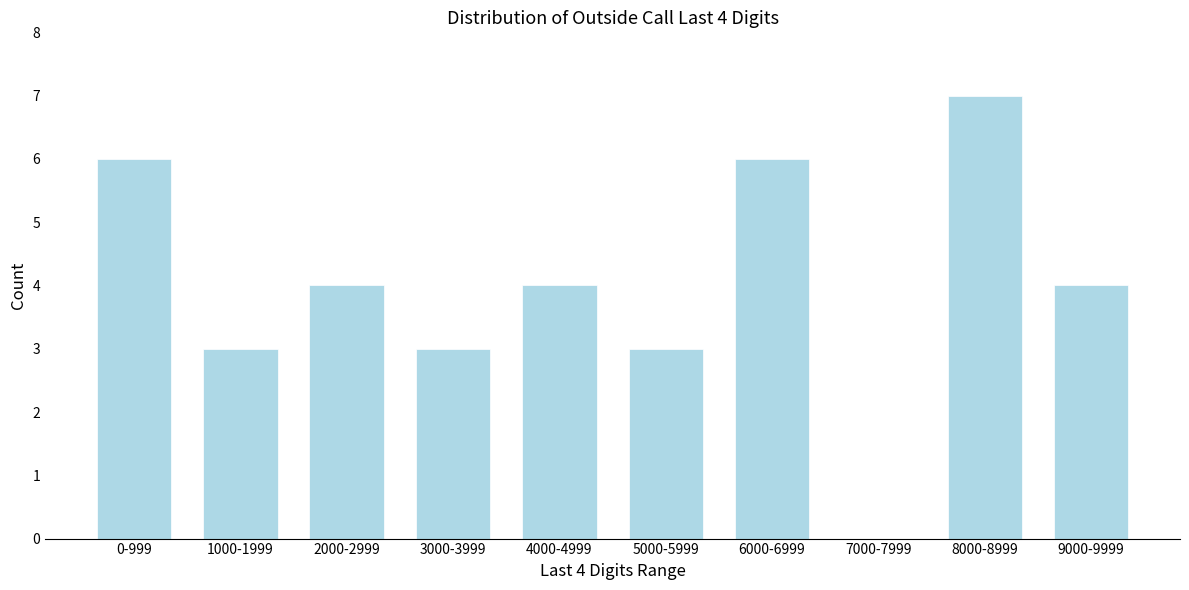

Reading left to right, extract all data points from this chart.

0-999=6	1000-1999=3	2000-2999=4	3000-3999=3	4000-4999=4	5000-5999=3	6000-6999=6	7000-7999=0	8000-8999=7	9000-9999=4